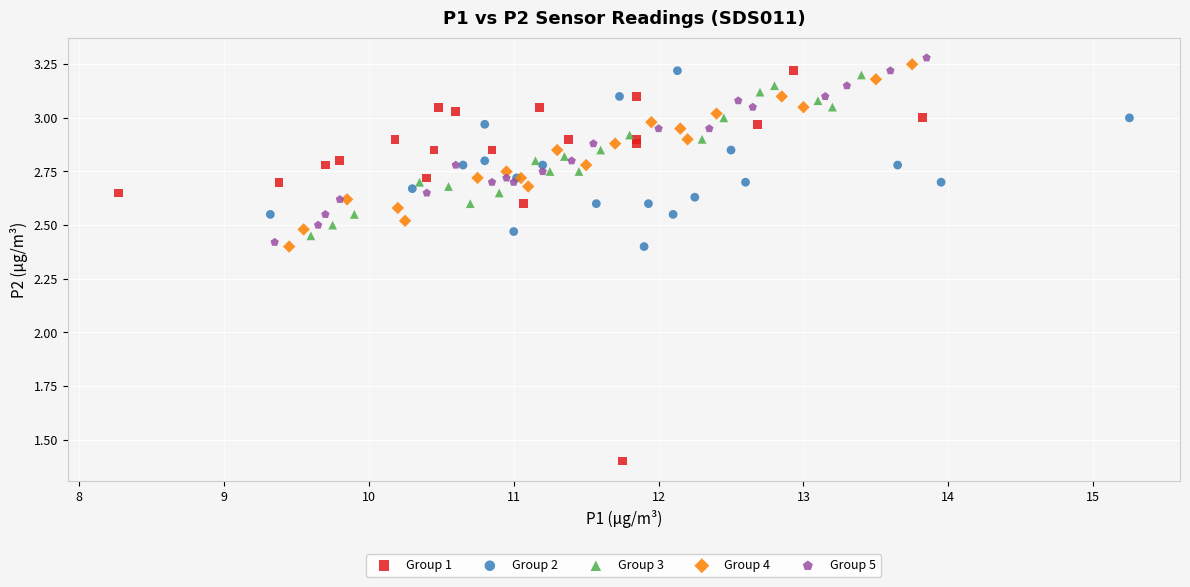

Which series has the widest spread of Y values?

Group 1